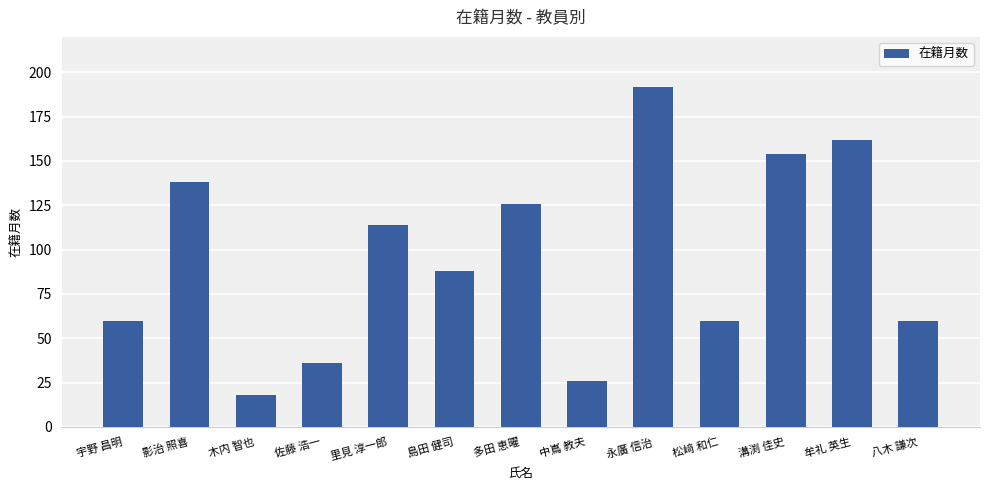

What is the change in value from 宇野 昌明 to 溝渕 佳史?

+94